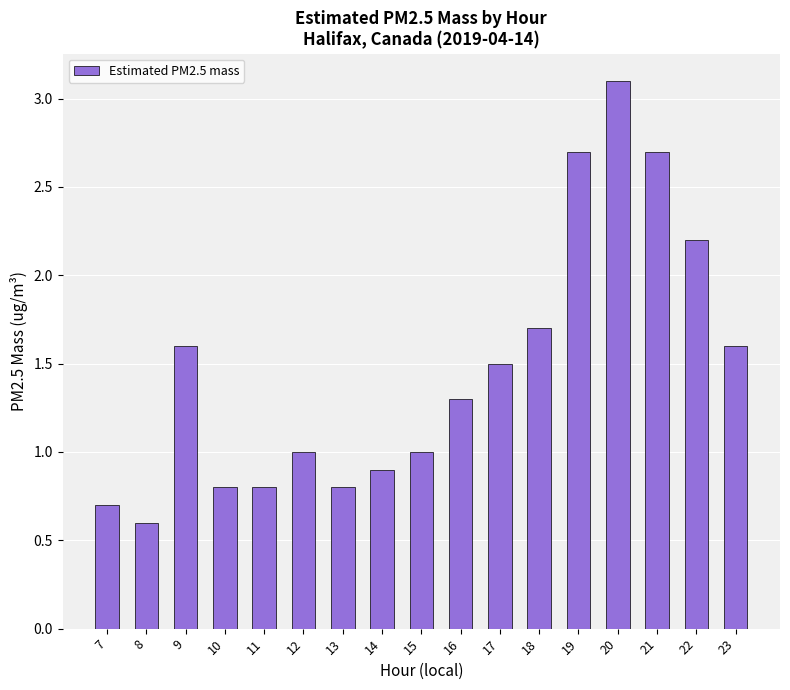

At which label does the data first exceed 1?

9